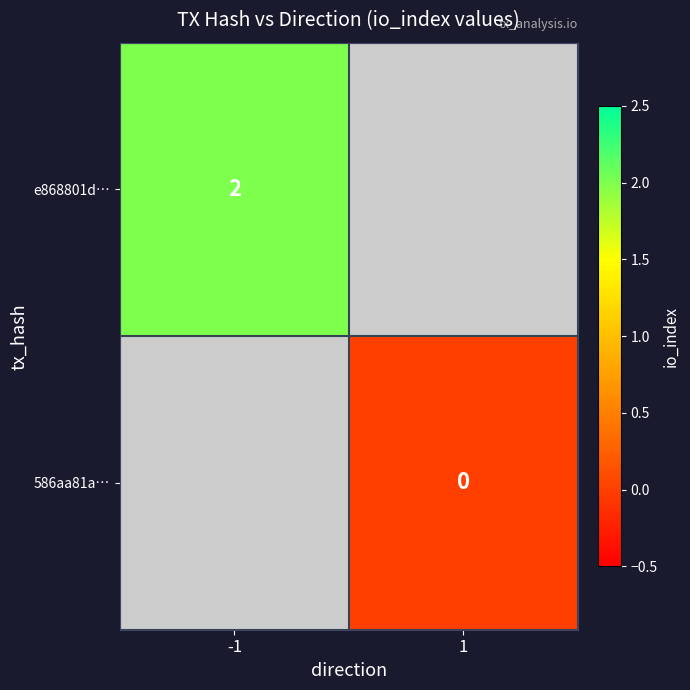

Between 1 and -1, which is larger?

-1